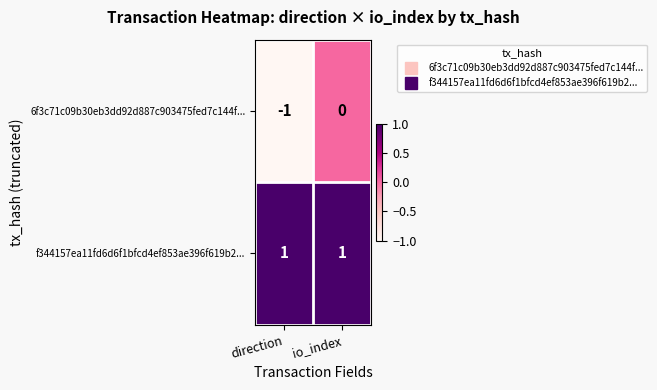

At which label does 6f3c71c09b30eb3dd92d887c903475fed7c144f... reach its peak?

io_index